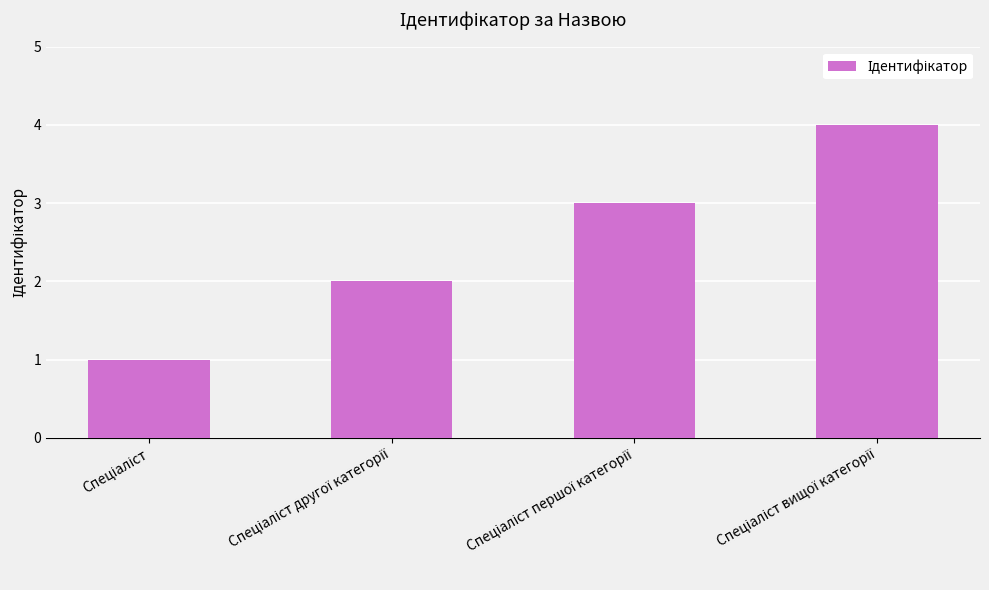

What is the greatest value displayed?

4